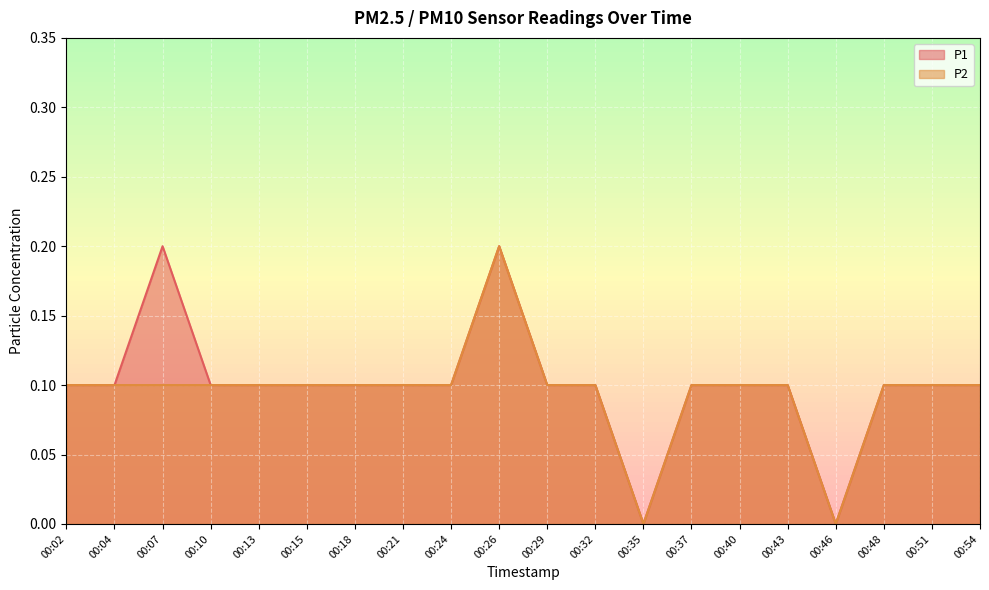

True or false: P1 and P2 cross at least once.

False